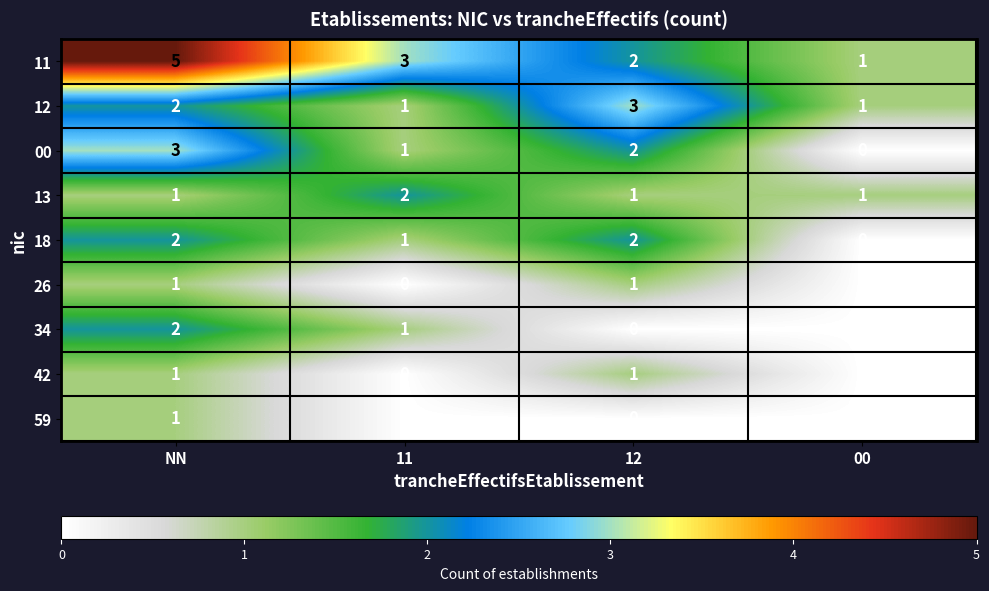

Count the number of categories in the chart.

4